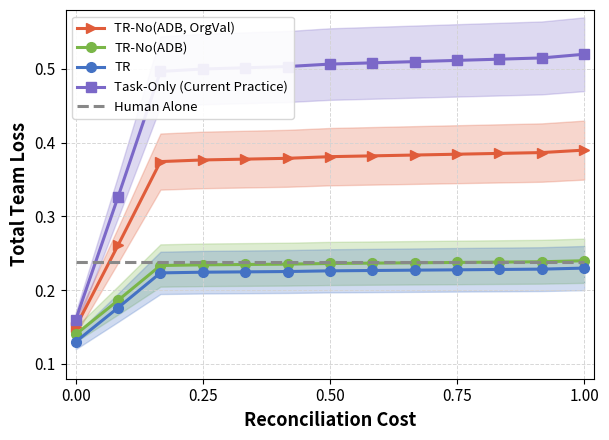

True or false: TR-No(ADB) and TR intersect in this chart.

False